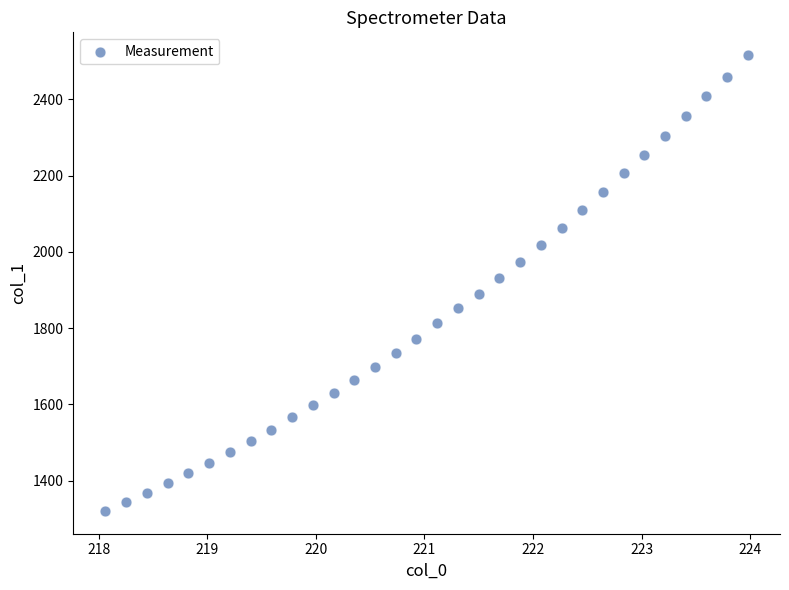

What is the range of Y values (max minus min)?

1195.7